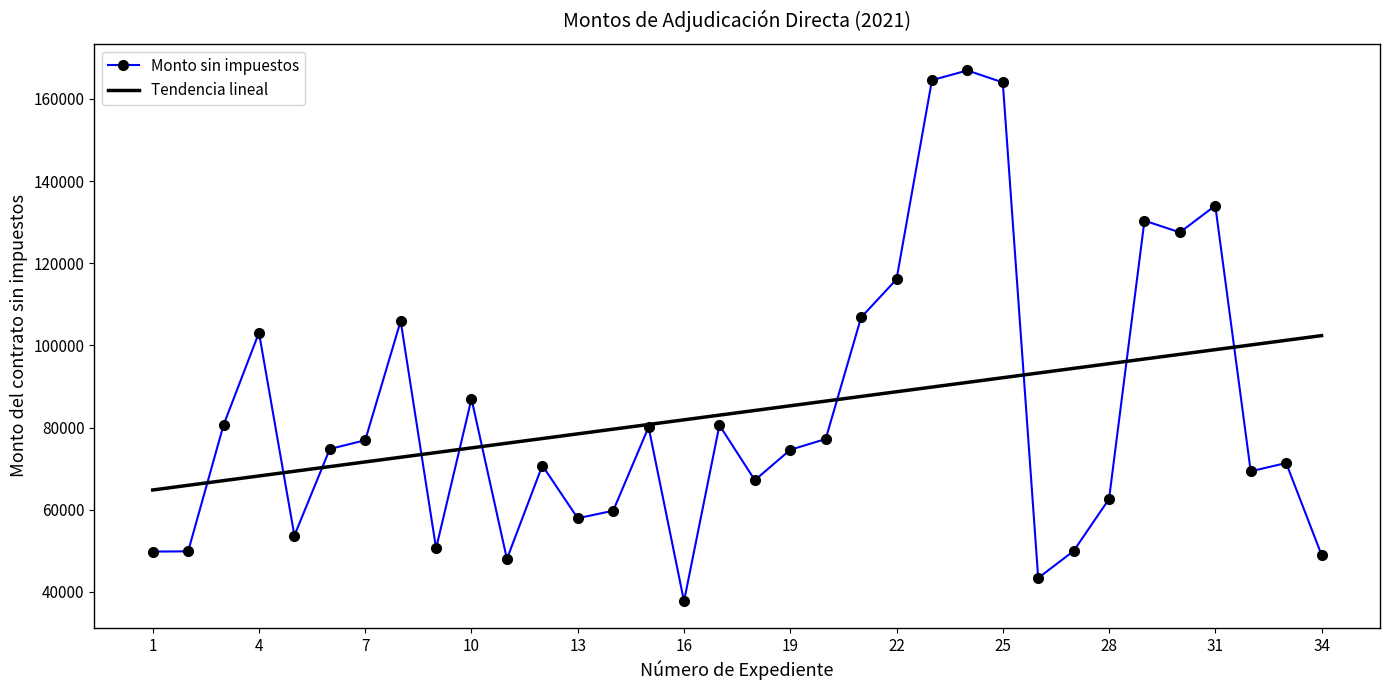

Which series has the largest range (max minus min)?

Monto sin impuestos